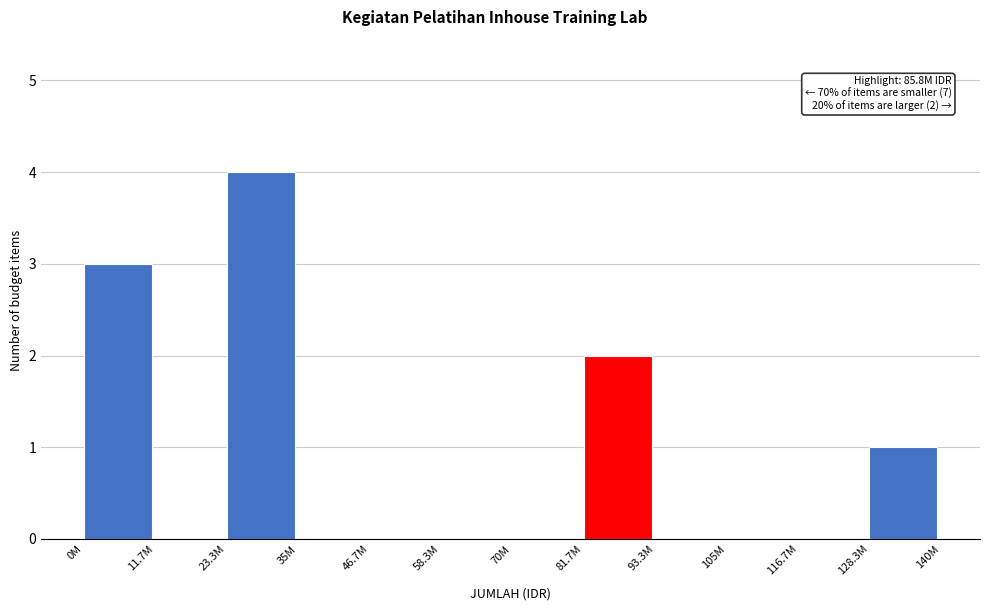

Reading left to right, transcribe all the data shown in this chart.

0M=3	11.7M=0	23.3M=4	35M=0	46.7M=0	58.3M=0	70M=0	81.7M=2	93.3M=0	105M=0	116.7M=0	128.3M=1